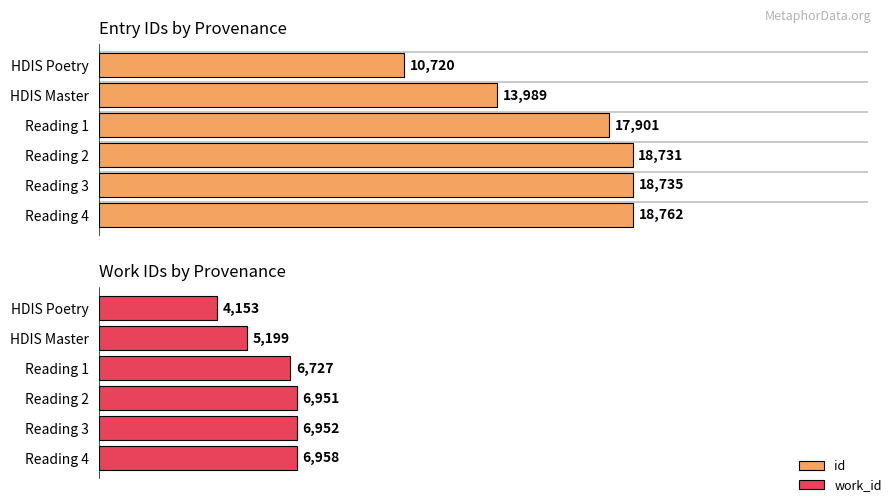

How many bars are there in each group?

2